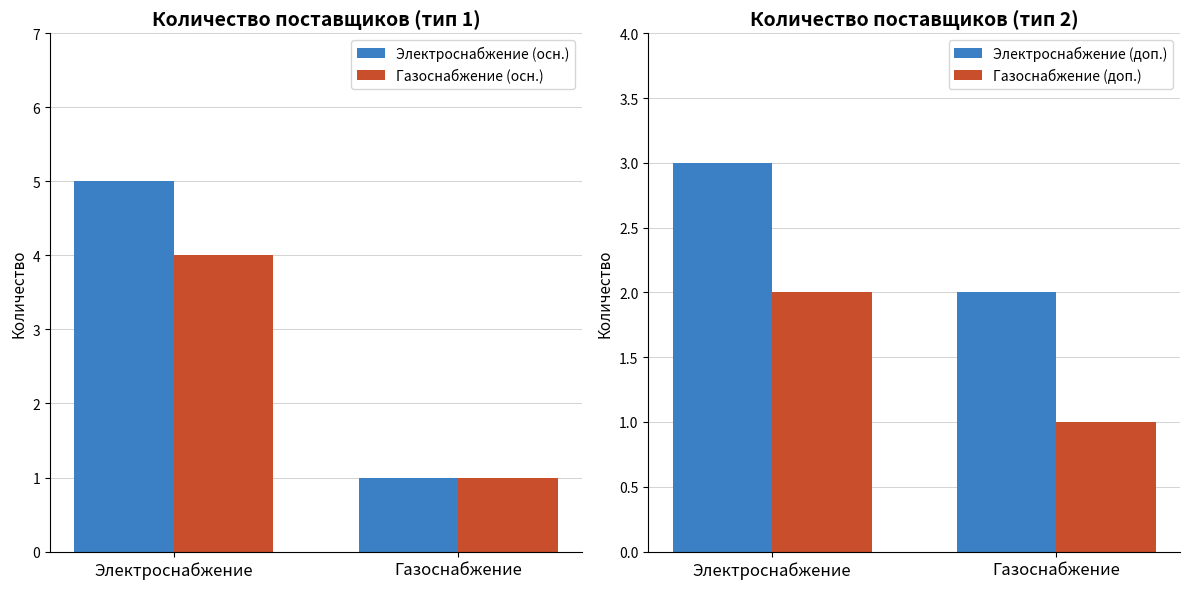

What is the smallest value displayed?

1